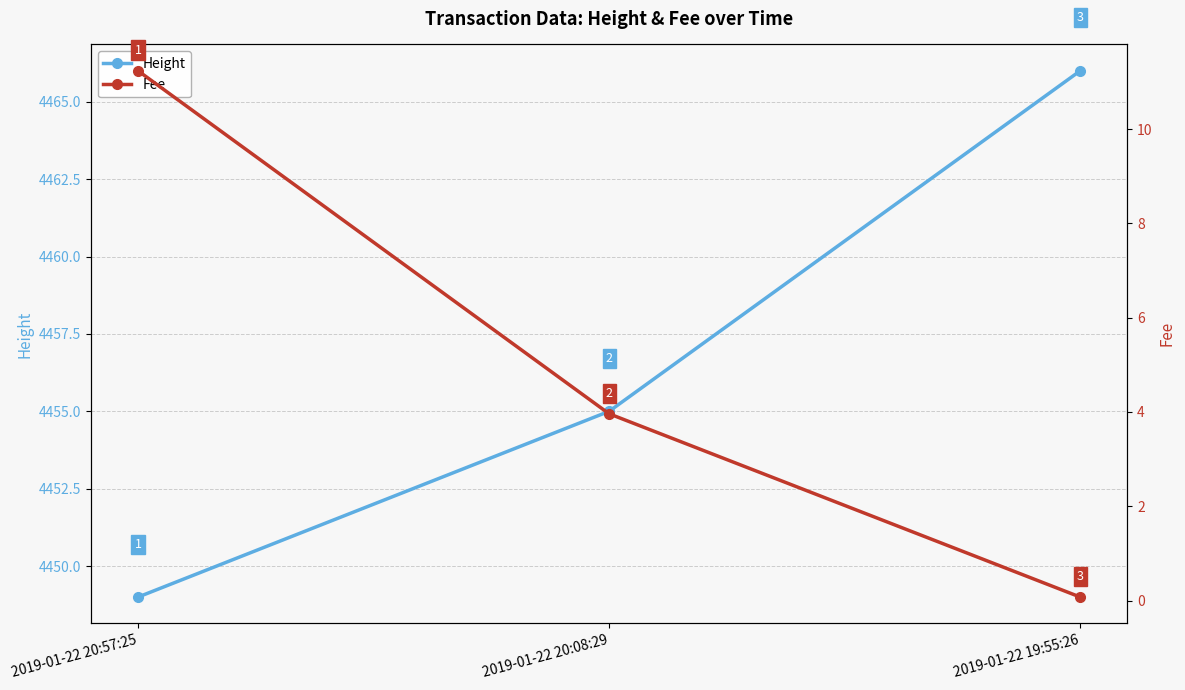

Where does the Fee series first go above 3?

2019-01-22 20:57:25